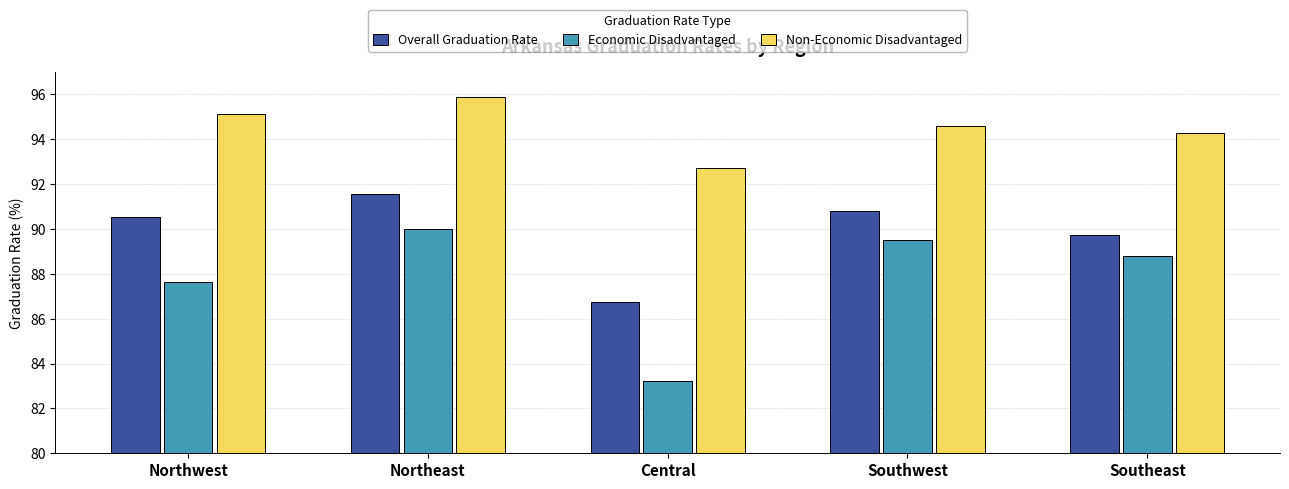

Rank the categories by Non-Economic Disadvantaged value from highest to lowest.

Northeast, Northwest, Southwest, Southeast, Central